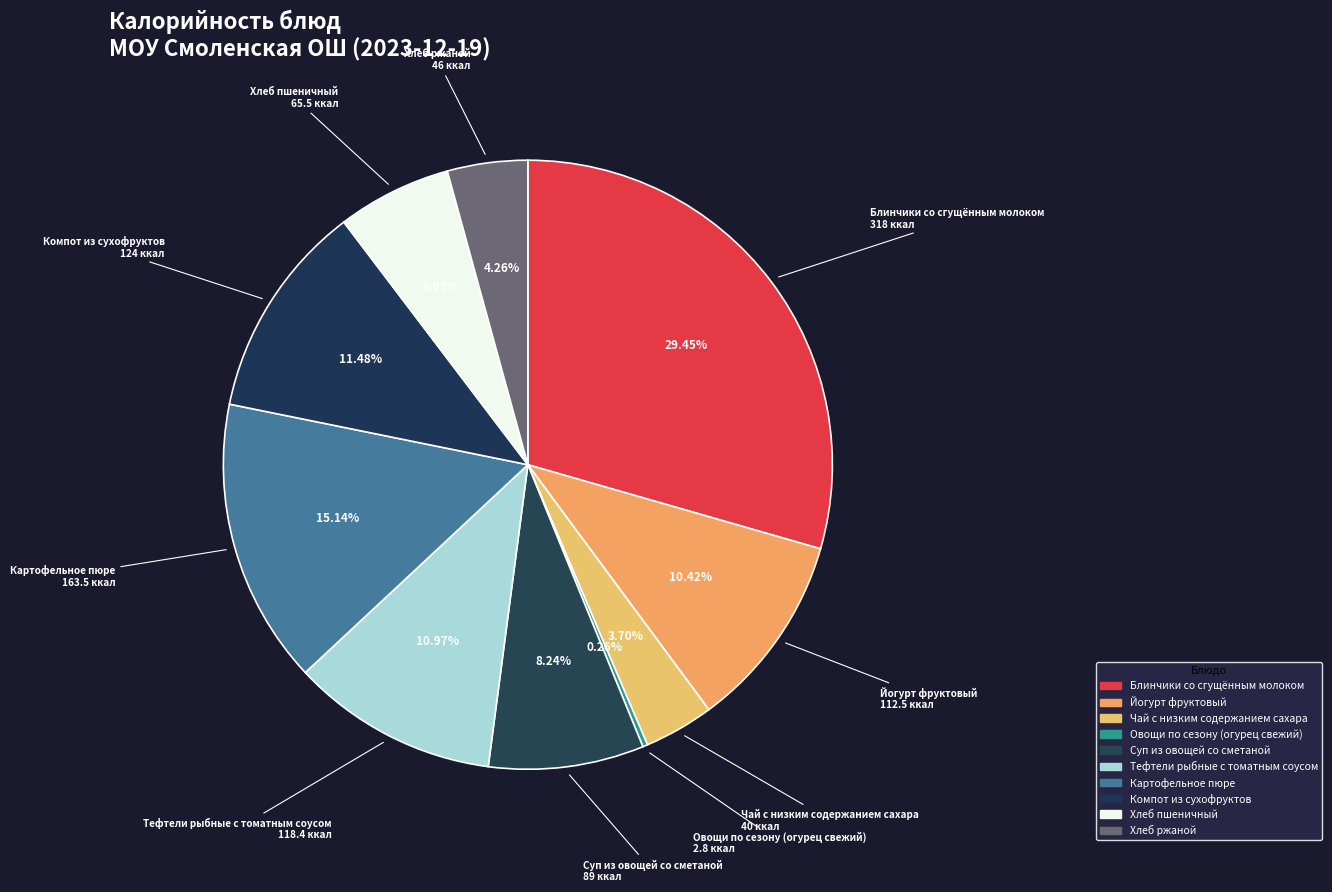

Is Блинчики со сгущённым молоком the majority of the pie?

No